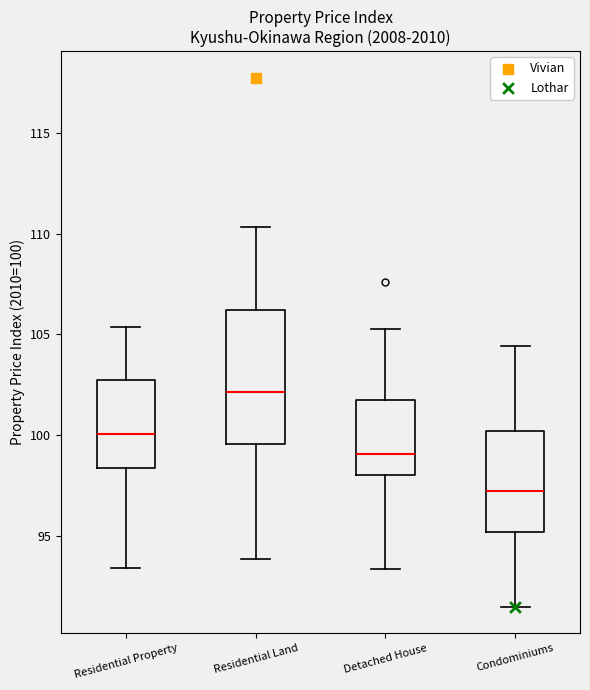

Which box is the tallest, from its lower edge to its upper edge?

Residential Land